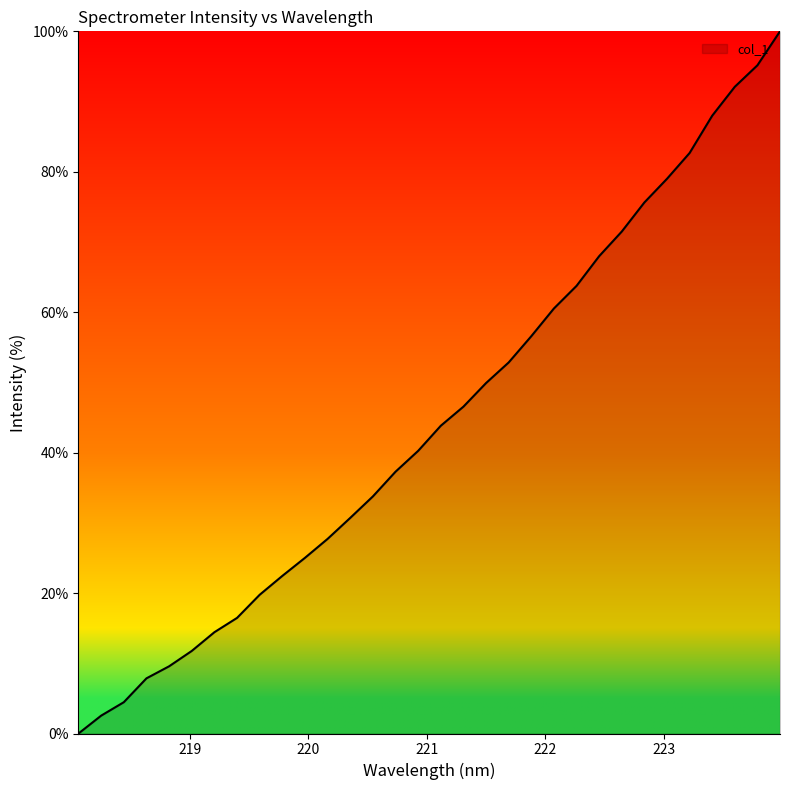

What is the maximum value shown in the chart?

100.0